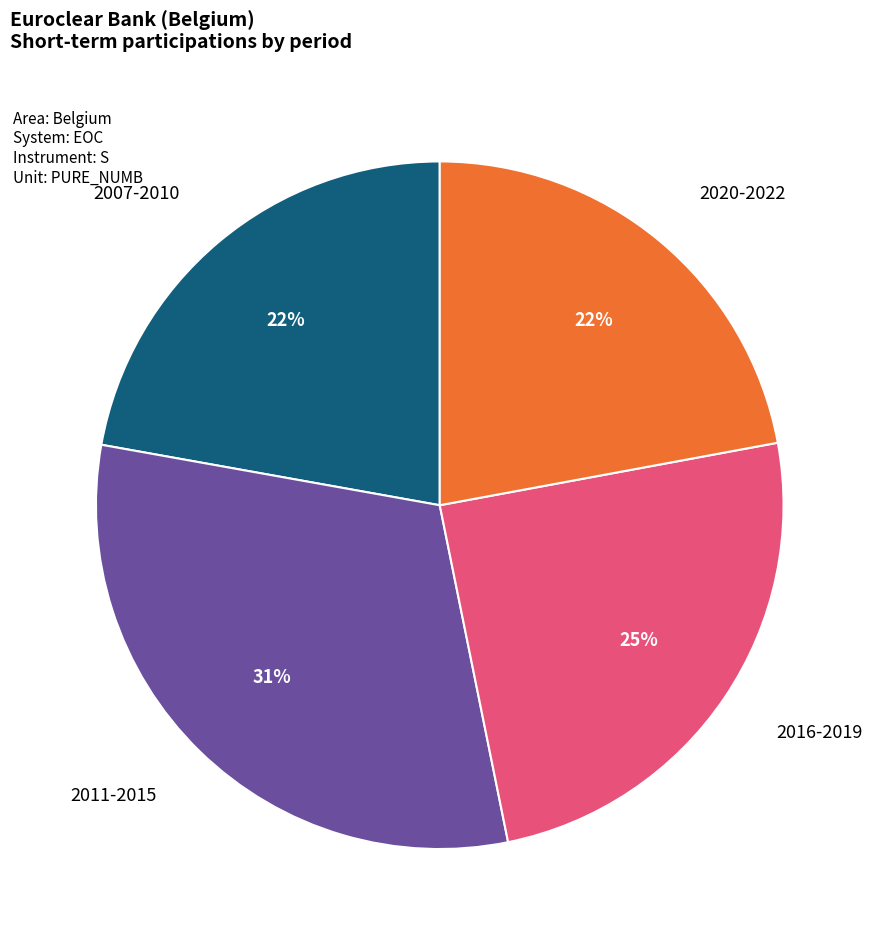

Approximately how many times larger is the value at 2007-2010 compared to 2020-2022?

1.0